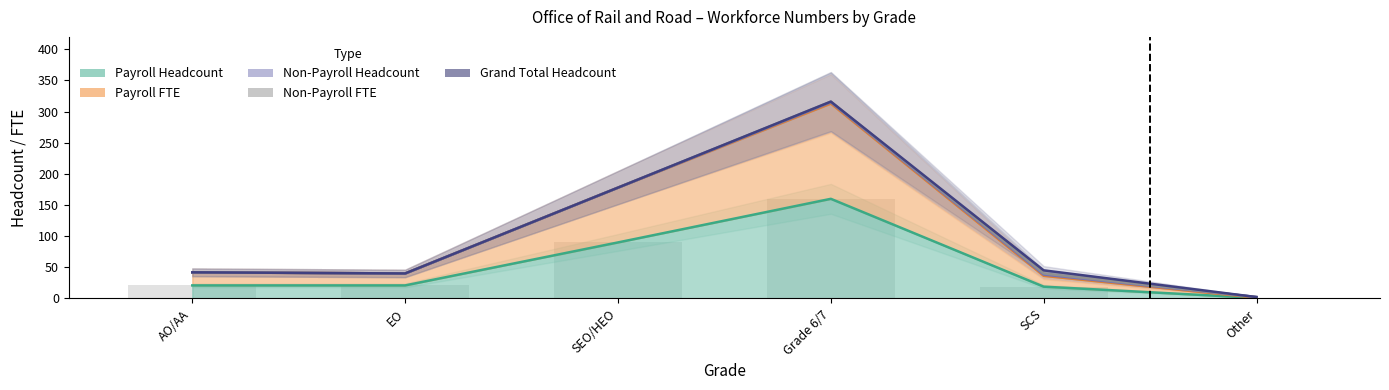

What is the approximate value of Payroll Headcount at EO?

21.0